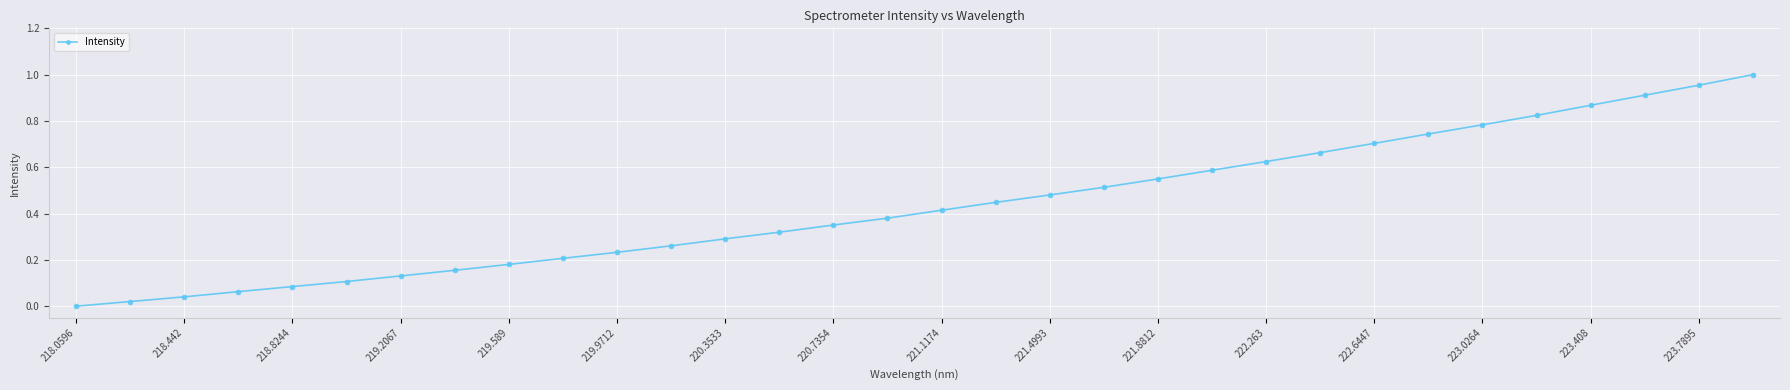

Count the number of data series in this chart.

1